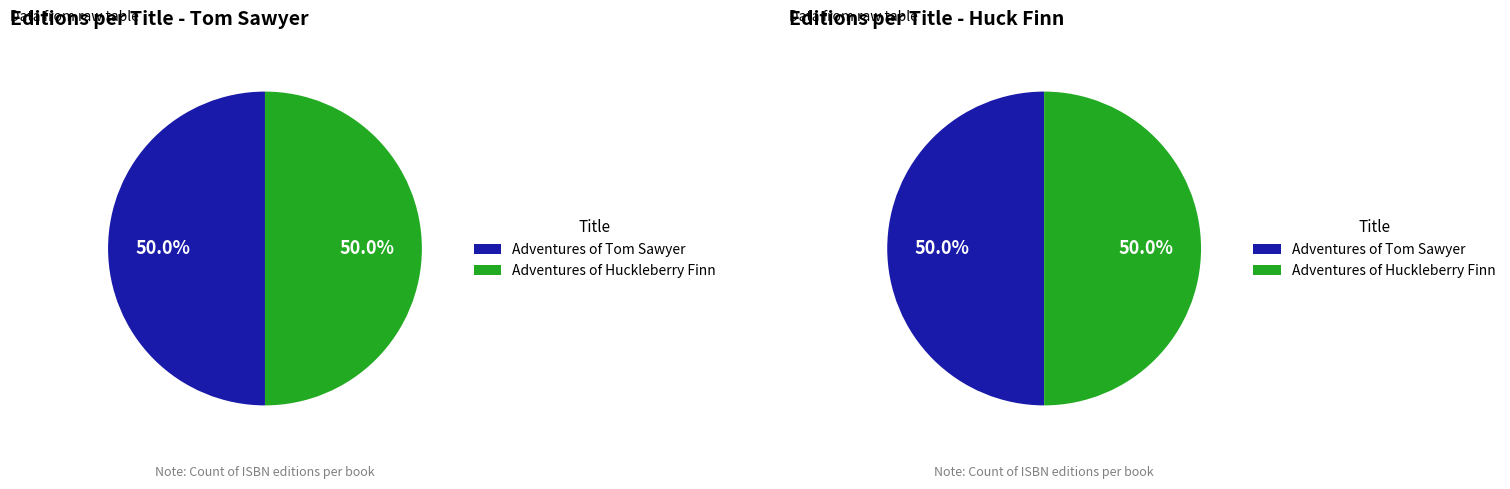

Is there any slice that represents more than half of the pie?

No